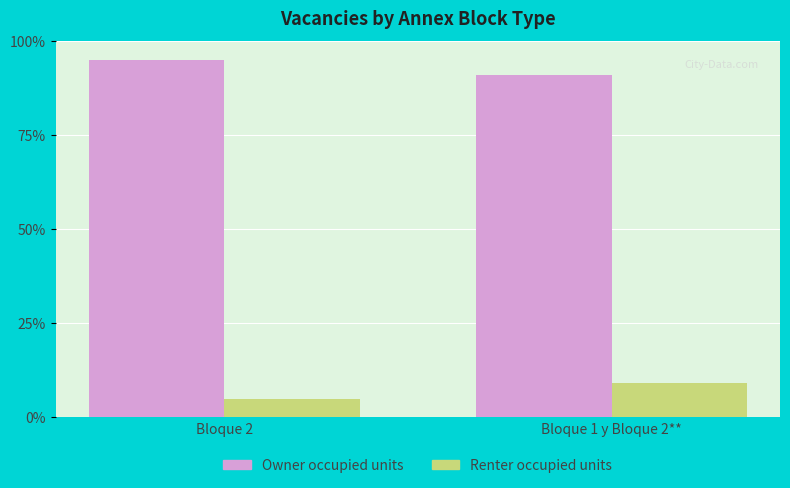

Reading left to right, what are all the values shown in this chart?

Owner occupied units: Bloque 2=95.1	Bloque 1 y Bloque 2**=90.9
Renter occupied units: Bloque 2=4.9	Bloque 1 y Bloque 2**=9.1